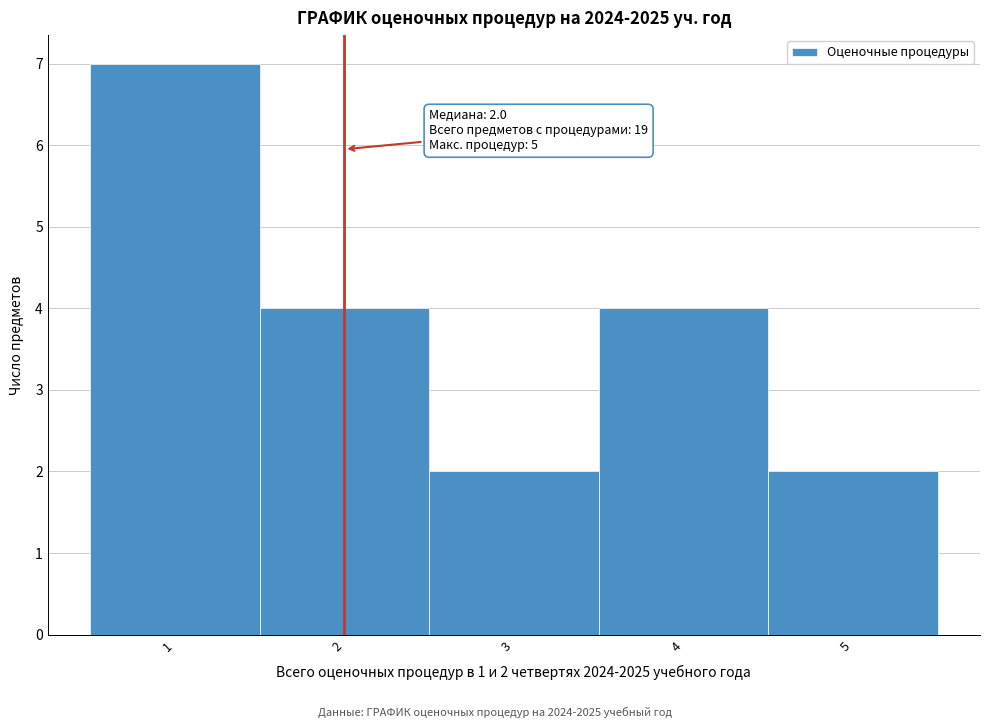

Which range on the x-axis has the tallest bar?

0.5 to 1.5